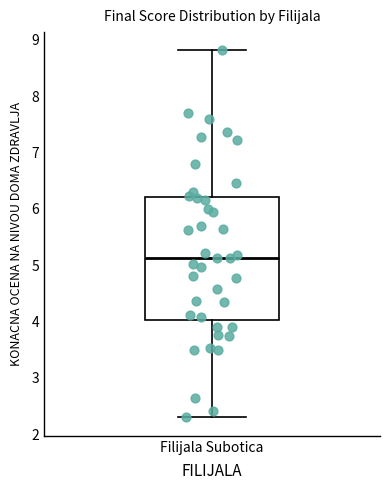

Transcribe this box plot: give where the median line is, the range the box spans, and where the two whiskers end, as read against the y-axis. The values are not printed on the chart, so give them approximately, as read against the axis.

median 5.1, box 4.0 to 6.2, whiskers 2.3 to 8.8